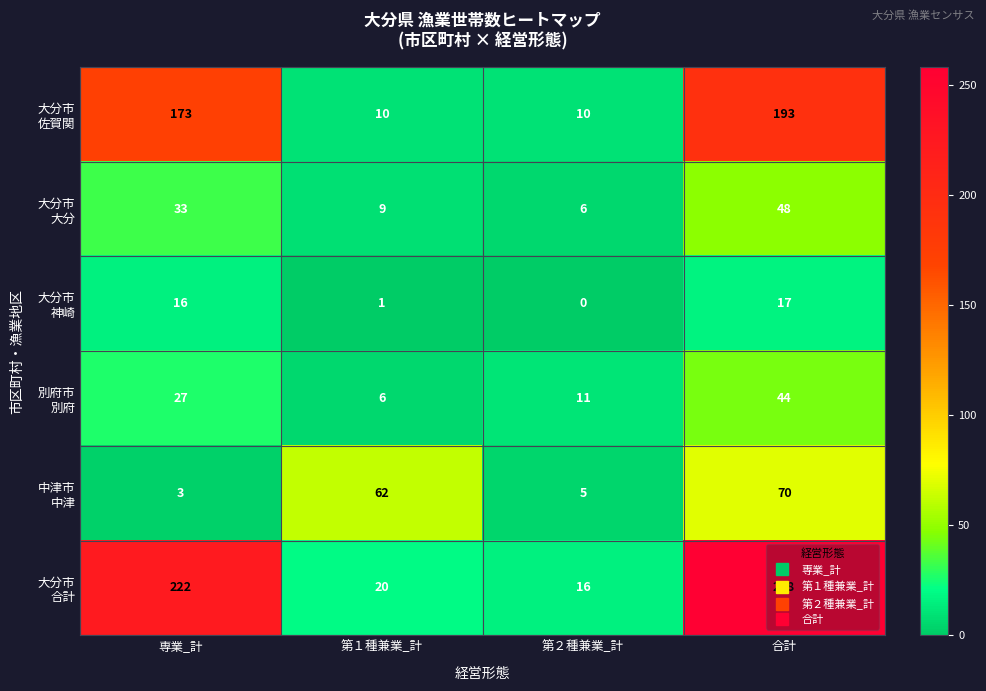

What is the spread (max minus min) of values at 合計?

241